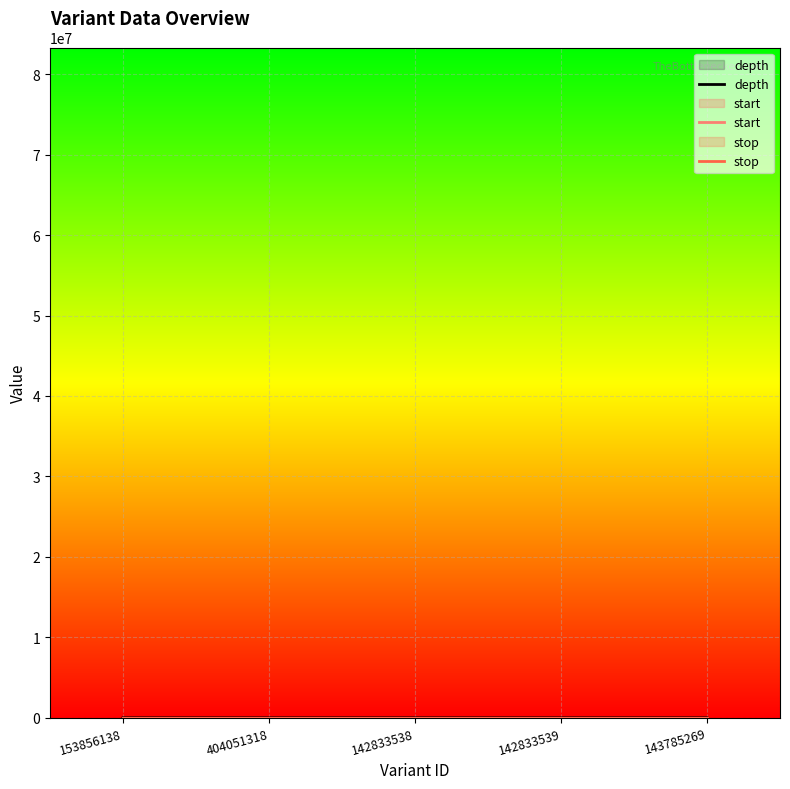

What is the smallest value displayed?

24.0